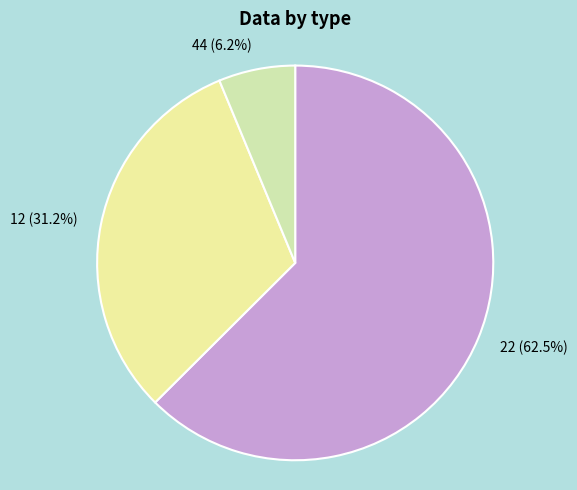

How many slices are in this pie chart?

3